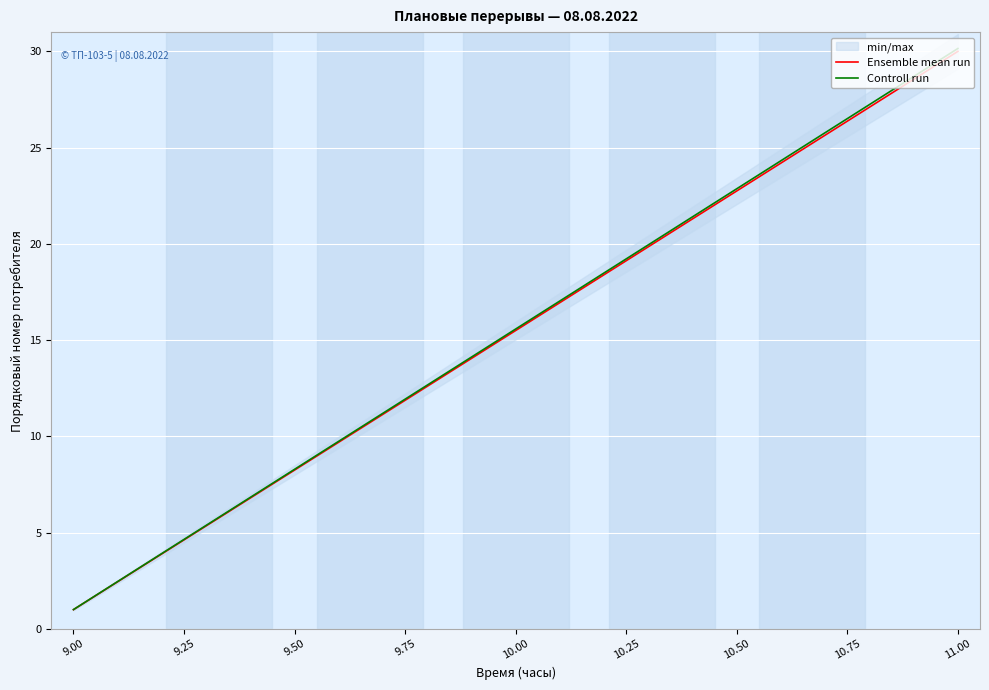

What is the average value of the Controll run series?

15.6